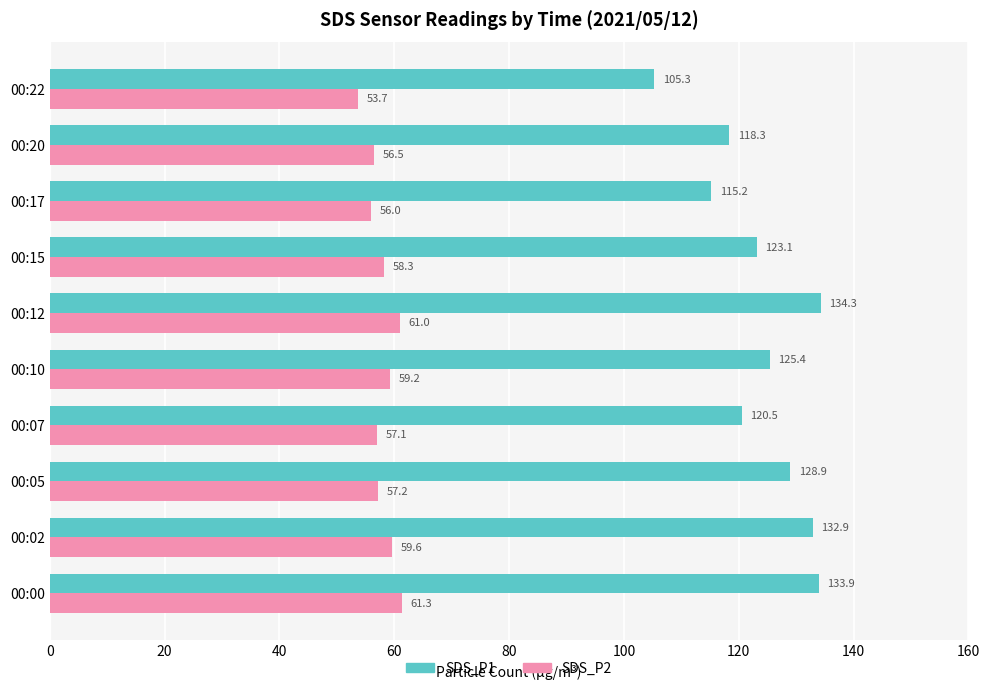

How many data points does each series have?

10